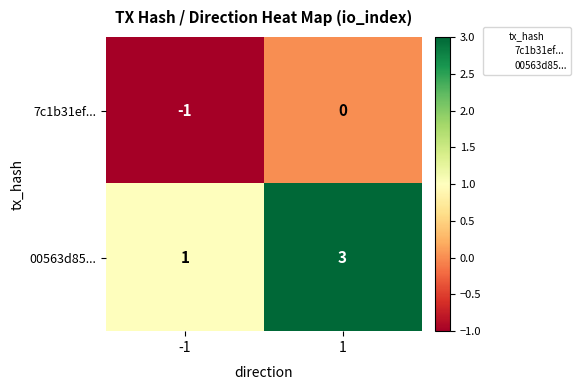

Which label corresponds to the largest value in the chart?

1